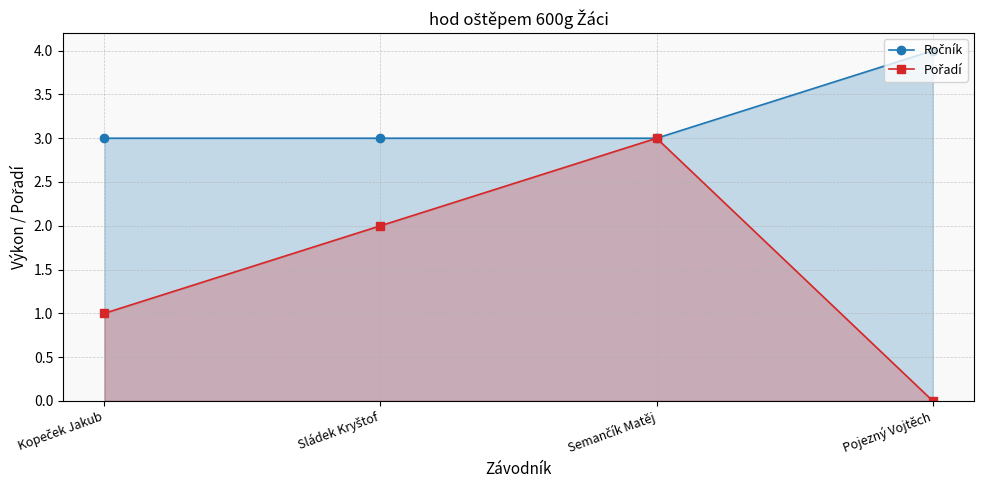

True or false: Ročník has more than 2 points higher than both neighbors.

False